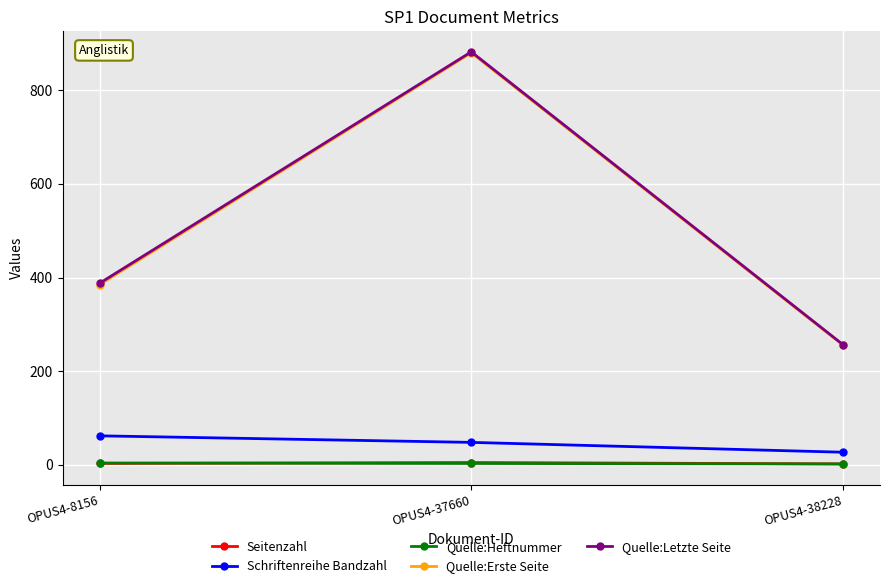

At how many categories does at least one series exceed 395?

1